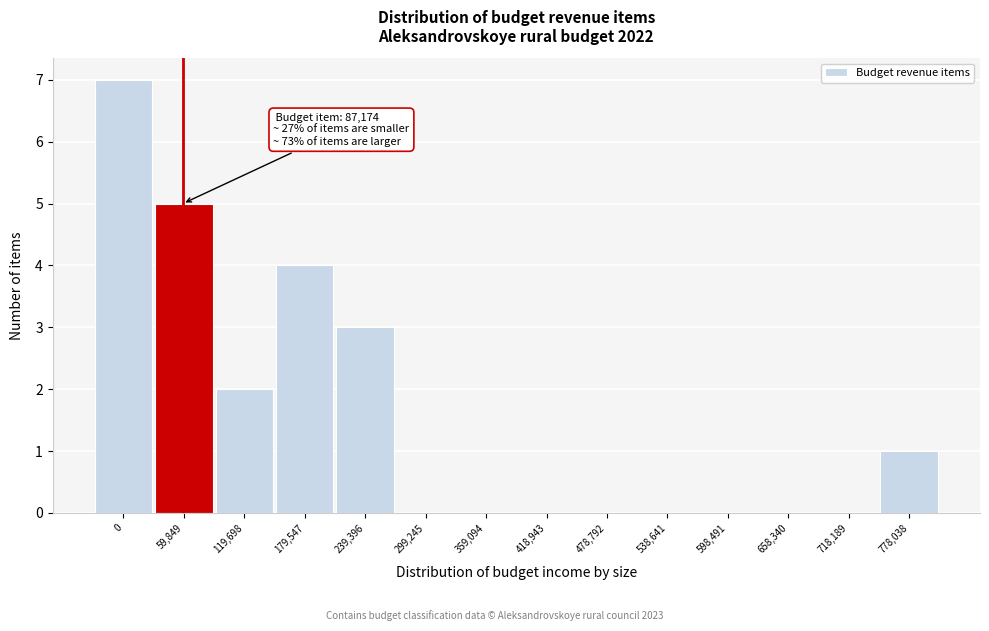

Reading left to right, extract all data points from this chart.

0=7	59,849=5	119,698=2	179,547=4	239,396=3	299,245=0	359,094=0	418,943=0	478,792=0	538,641=0	598,491=0	658,340=0	718,189=0	778,038=1